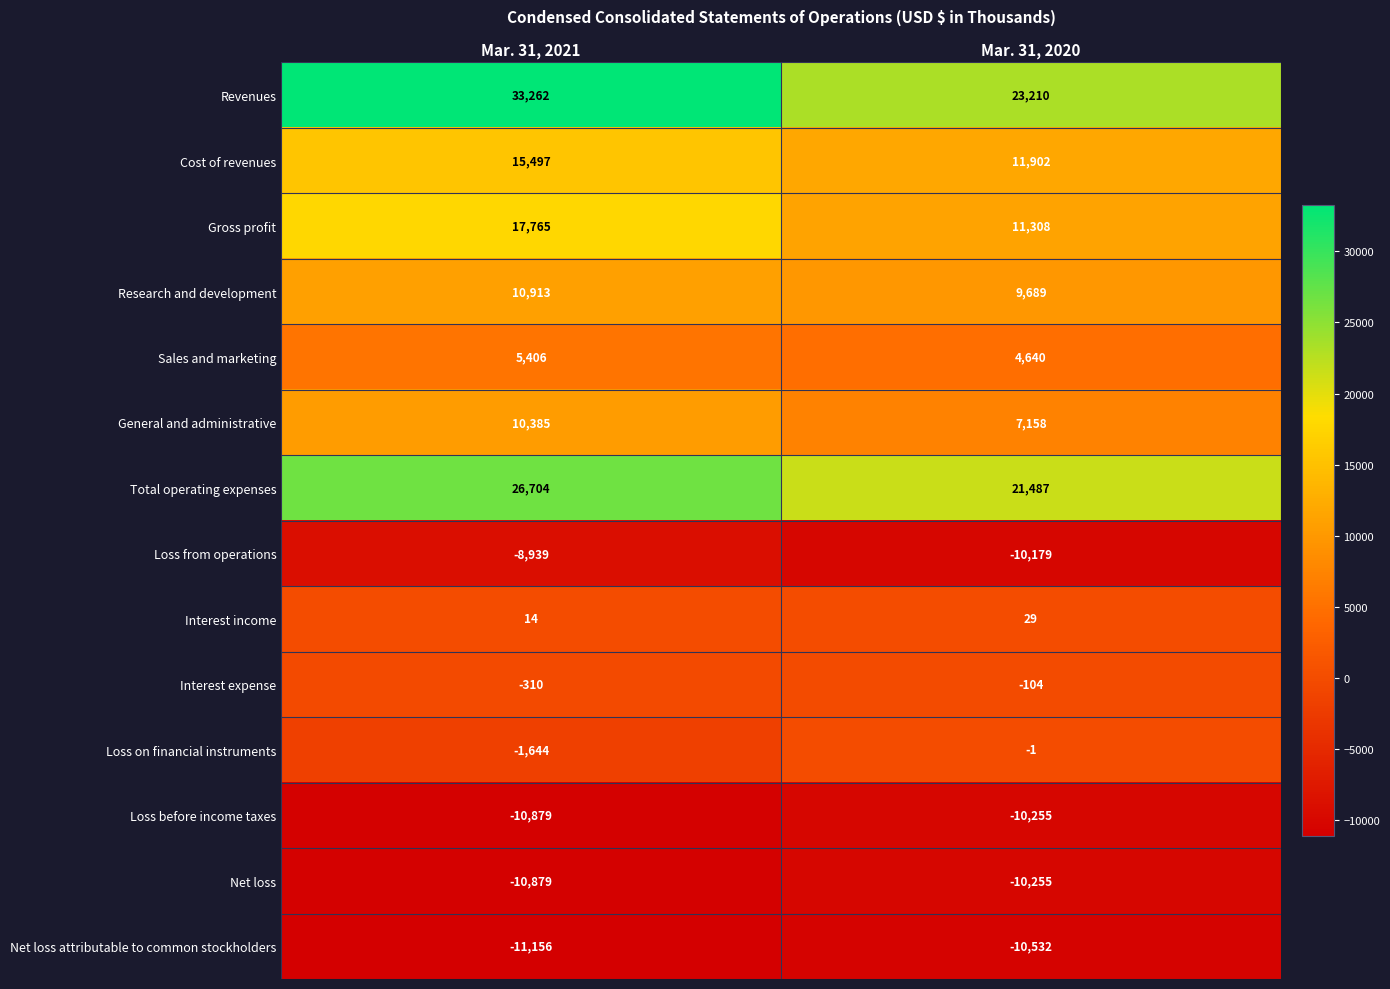

Reading left to right, list all the values displayed in this chart.

Revenues: Mar. 31, 2021=33262	Mar. 31, 2020=23210
Cost of revenues: Mar. 31, 2021=15497	Mar. 31, 2020=11902
Gross profit: Mar. 31, 2021=17765	Mar. 31, 2020=11308
Research and development: Mar. 31, 2021=10913	Mar. 31, 2020=9689
Sales and marketing: Mar. 31, 2021=5406	Mar. 31, 2020=4640
General and administrative: Mar. 31, 2021=10385	Mar. 31, 2020=7158
Total operating expenses: Mar. 31, 2021=26704	Mar. 31, 2020=21487
Loss from operations: Mar. 31, 2021=-8939	Mar. 31, 2020=-10179
Interest income: Mar. 31, 2021=14	Mar. 31, 2020=29
Interest expense: Mar. 31, 2021=-310	Mar. 31, 2020=-104
Loss on financial instruments: Mar. 31, 2021=-1644	Mar. 31, 2020=-1
Loss before income taxes: Mar. 31, 2021=-10879	Mar. 31, 2020=-10255
Net loss: Mar. 31, 2021=-10879	Mar. 31, 2020=-10255
Net loss attributable to common stockholders: Mar. 31, 2021=-11156	Mar. 31, 2020=-10532